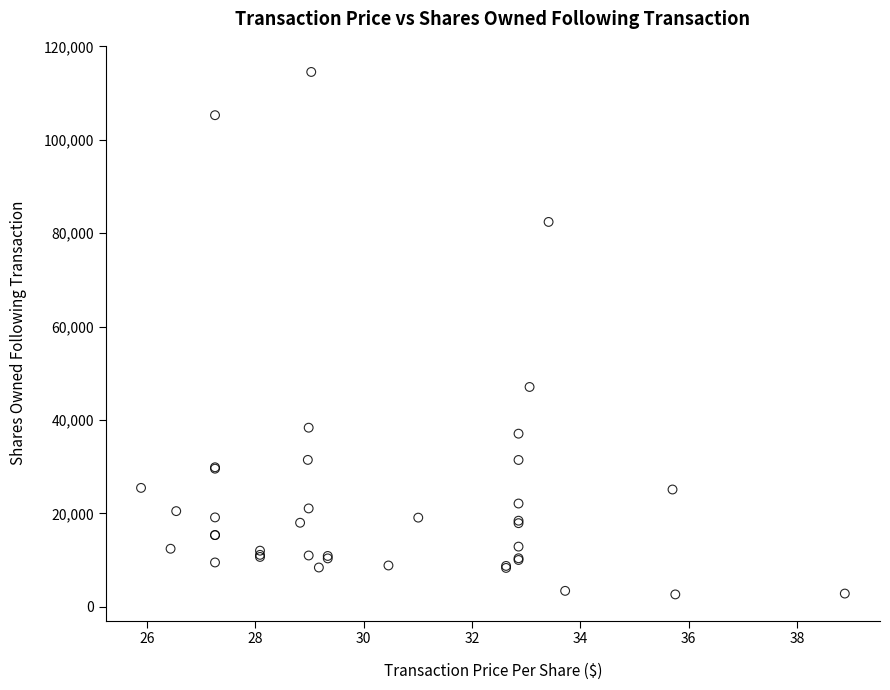

What Y value in the scatter plot is closest to 58602?

47084